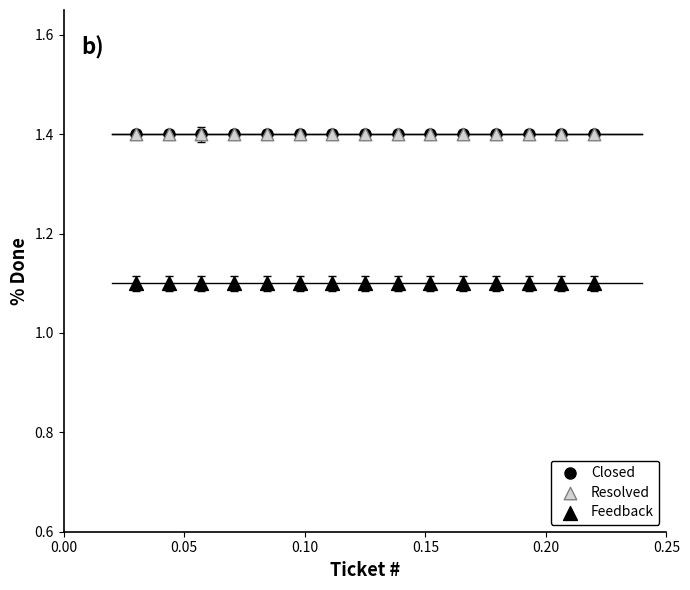

Which series contains the lowest Y value?

Feedback